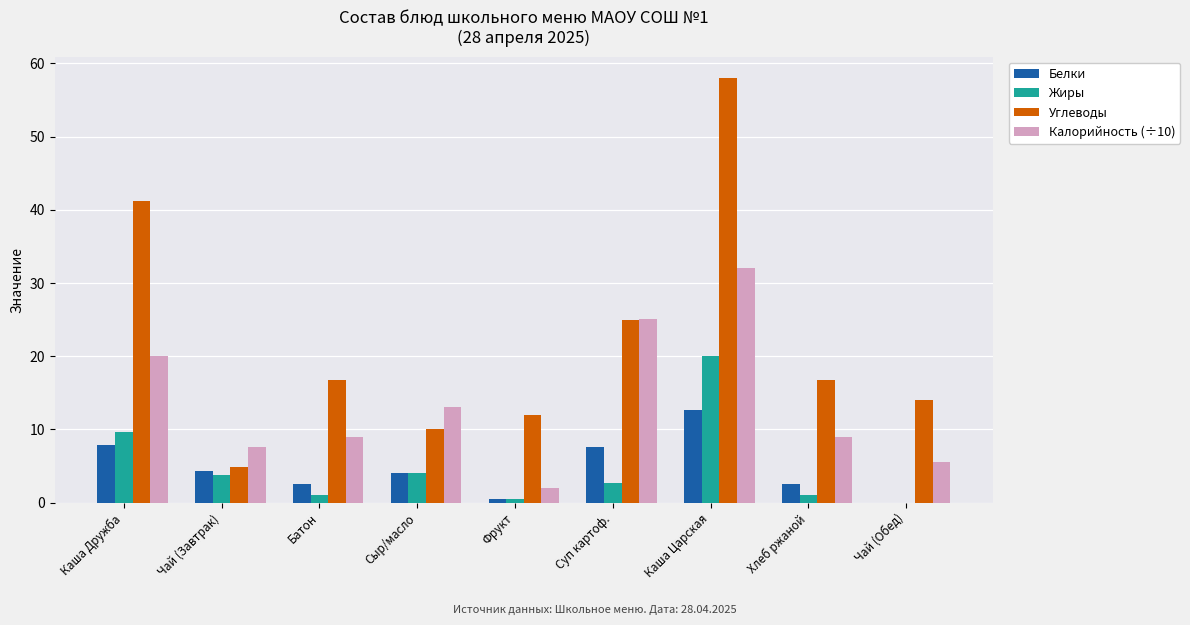

What is the sum of all Белки values?

42.0